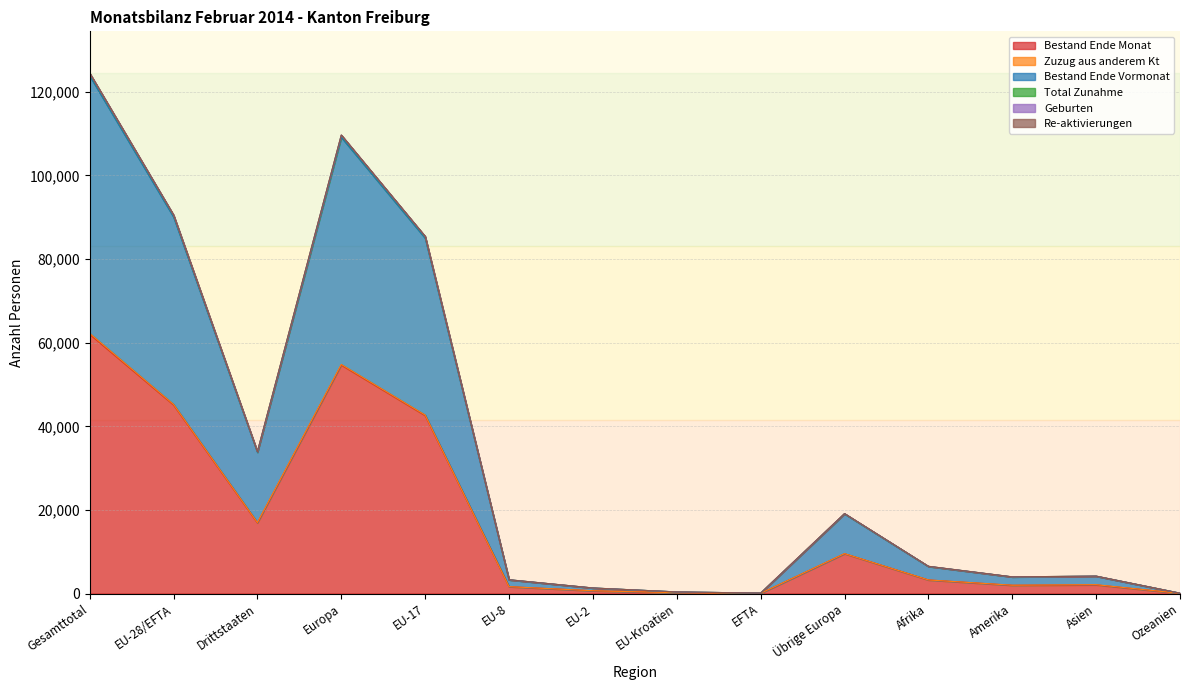

True or false: Bestand Ende Monat and Bestand Ende Vormonat cross at least once.

False